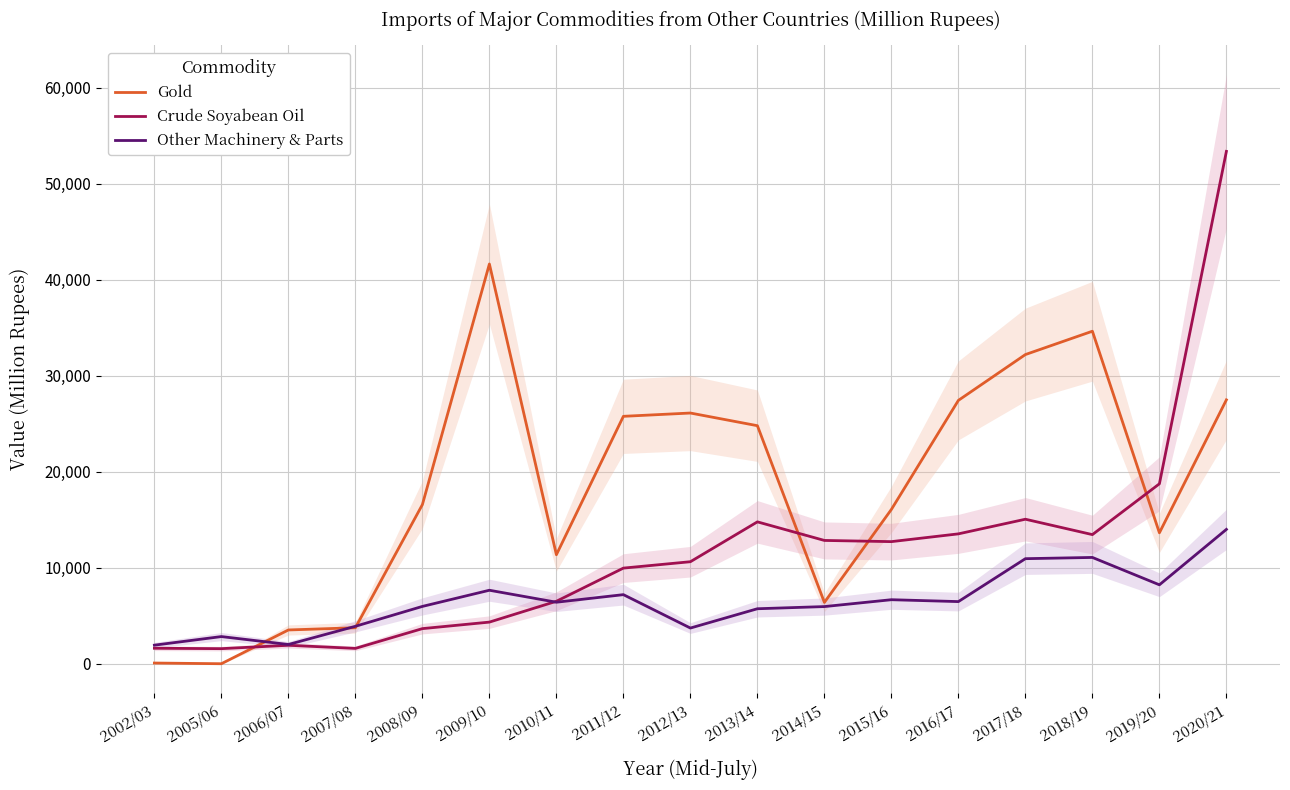

True or false: Gold has more than 2 points higher than both neighbors.

True